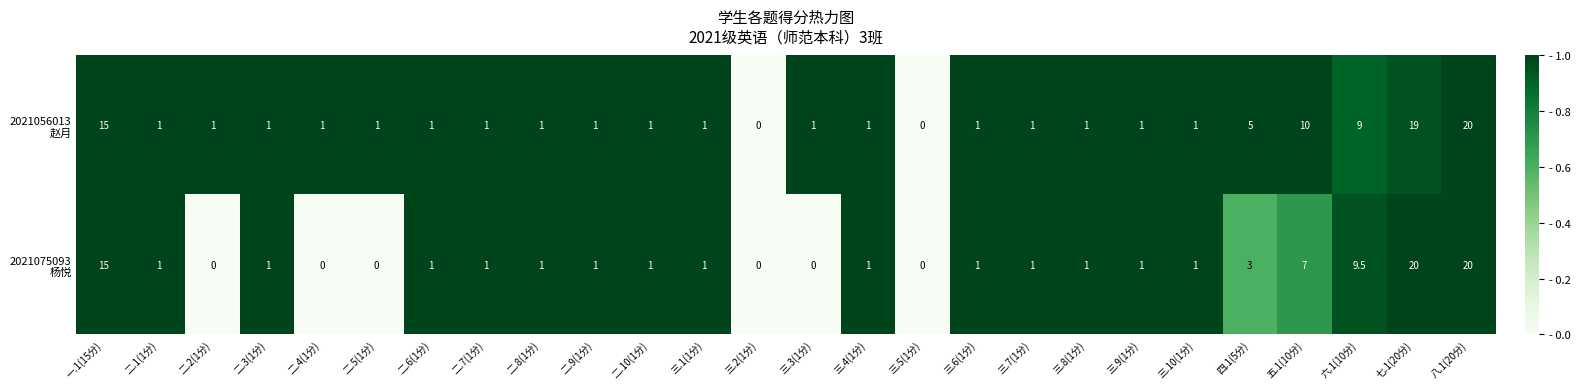

What is the total value across all series at 二.2(1分)?

1.0